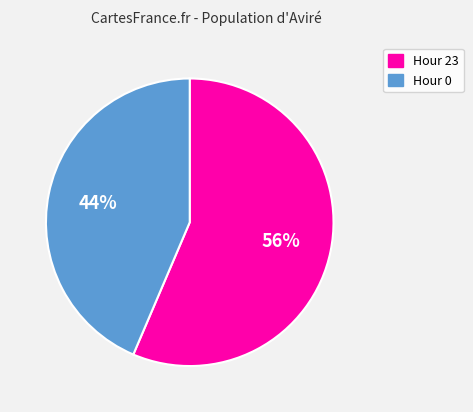

Is there a majority slice in this chart?

Yes